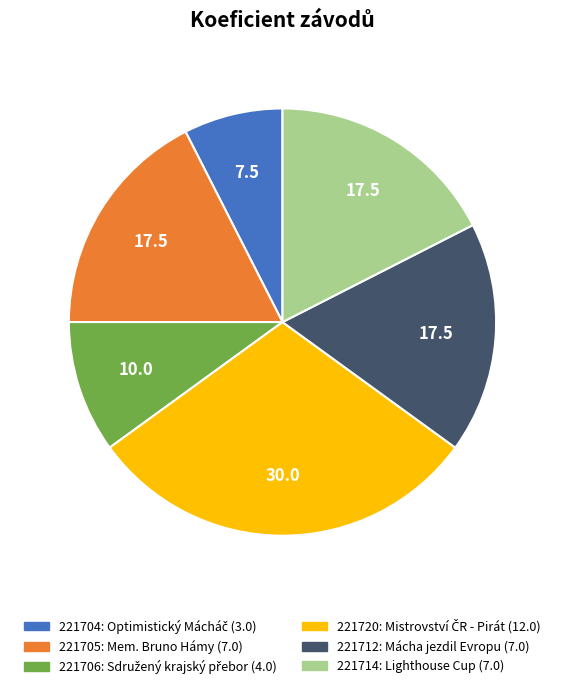

Count the number of slices in the pie.

6